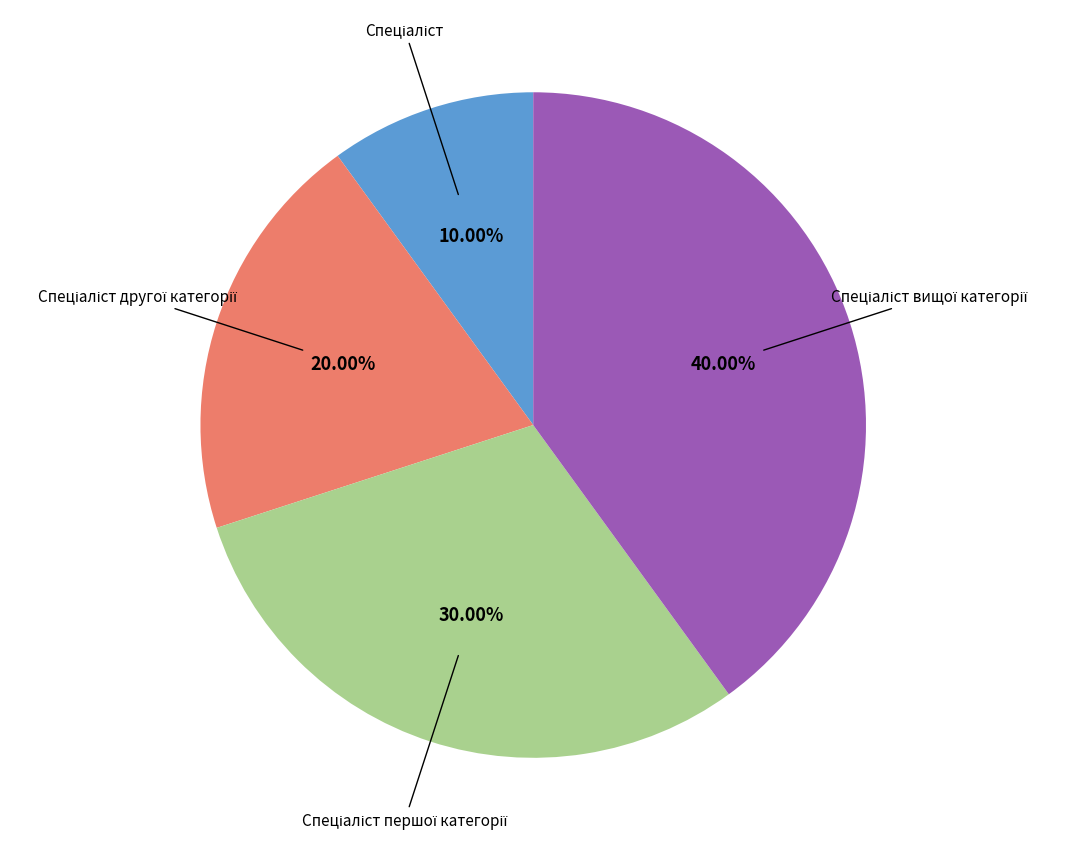

Does any single category account for the majority?

No